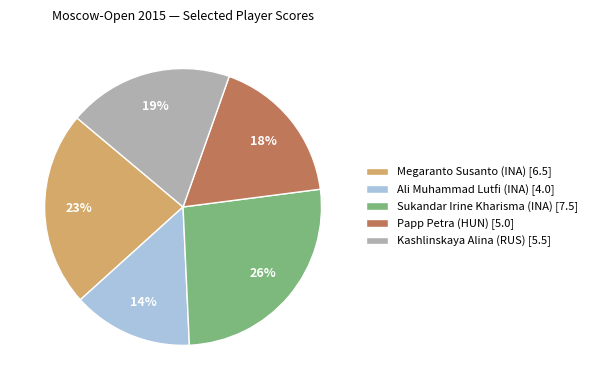

How many segments does this pie chart have?

5